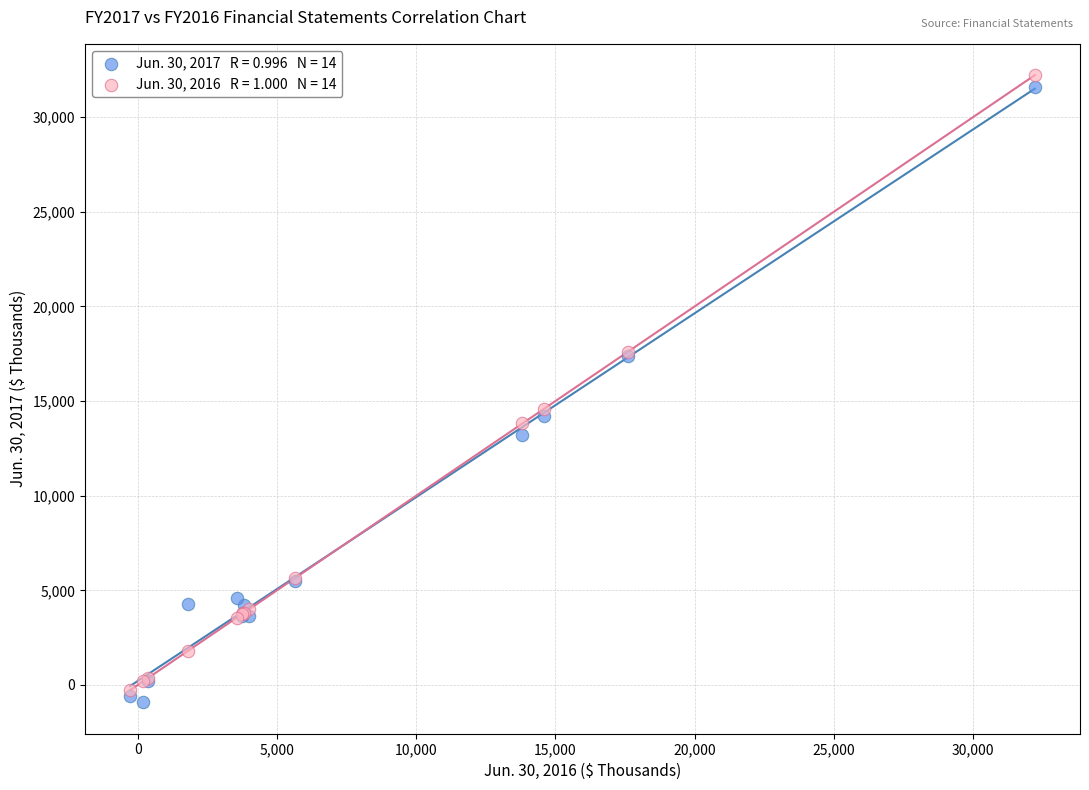

Across all series, what Y value is closest to 15646?

14598